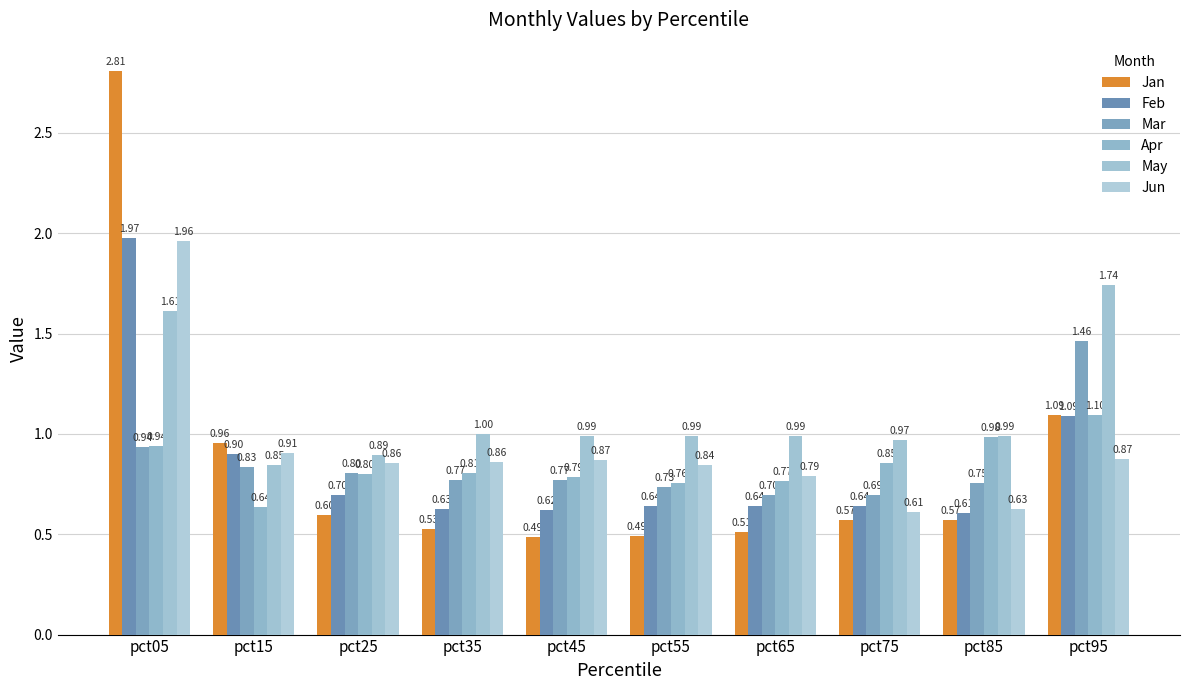

Reading left to right, list all the values displayed in this chart.

Jan: 2.8	1.0	0.6	0.5	0.5	0.5	0.5	0.6	0.6	1.1
Feb: 2.0	0.9	0.7	0.6	0.6	0.6	0.6	0.6	0.6	1.1
Mar: 0.9	0.8	0.8	0.8	0.8	0.7	0.7	0.7	0.8	1.5
Apr: 0.9	0.6	0.8	0.8	0.8	0.8	0.8	0.9	1.0	1.1
May: 1.6	0.8	0.9	1.0	1.0	1.0	1.0	1.0	1.0	1.7
Jun: 2.0	0.9	0.9	0.9	0.9	0.8	0.8	0.6	0.6	0.9